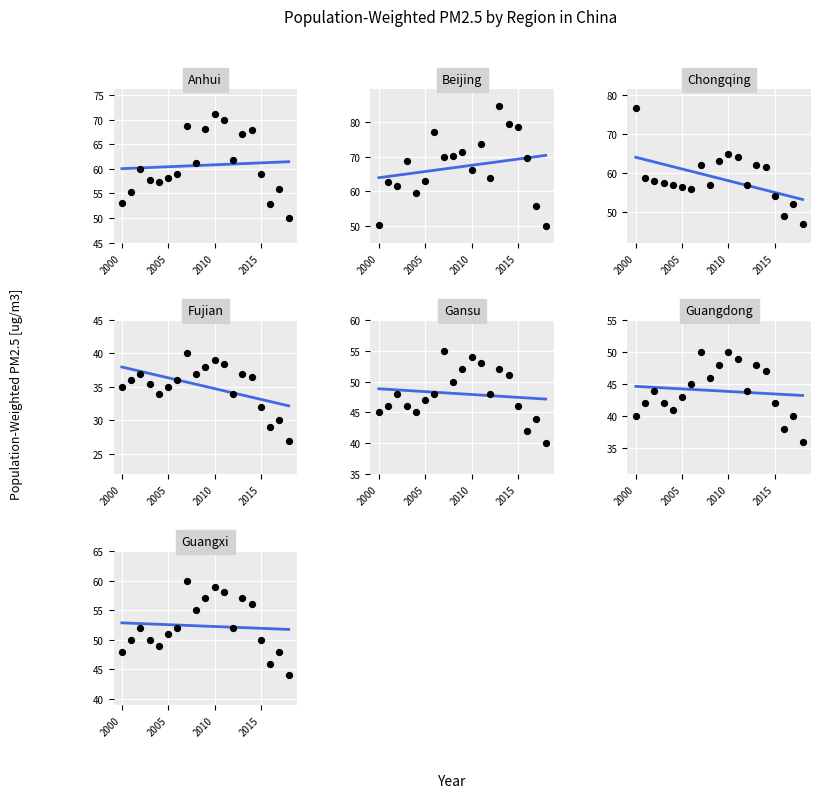

Which series has the largest Y range (max minus min)?

Beijing